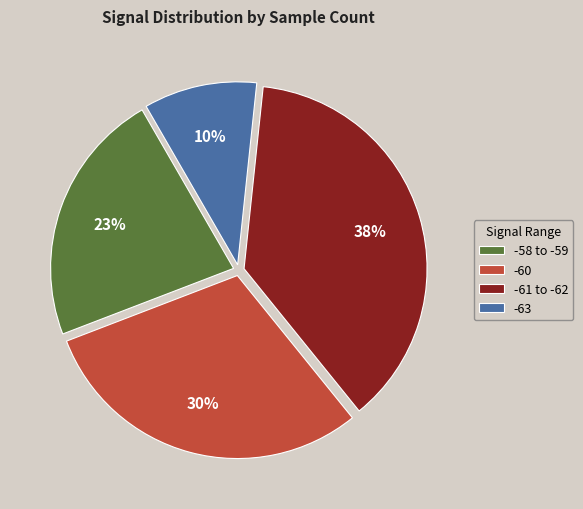

How many slices are in this pie chart?

4